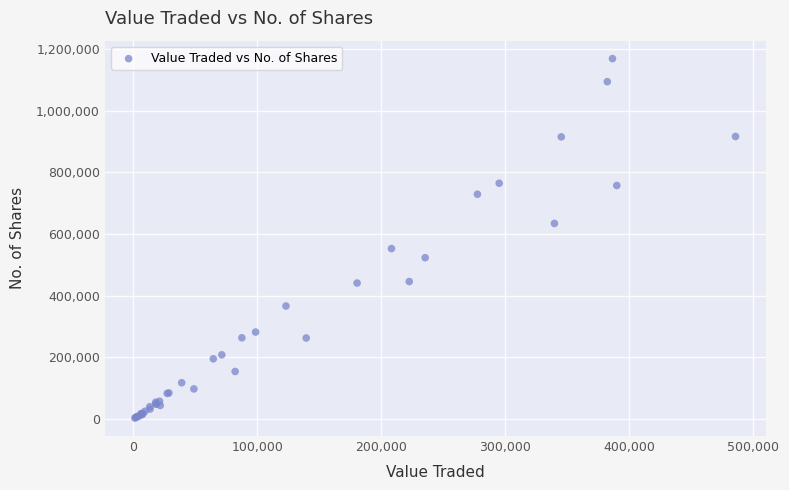

What Y value in the scatter plot is closest to 586142?

552999